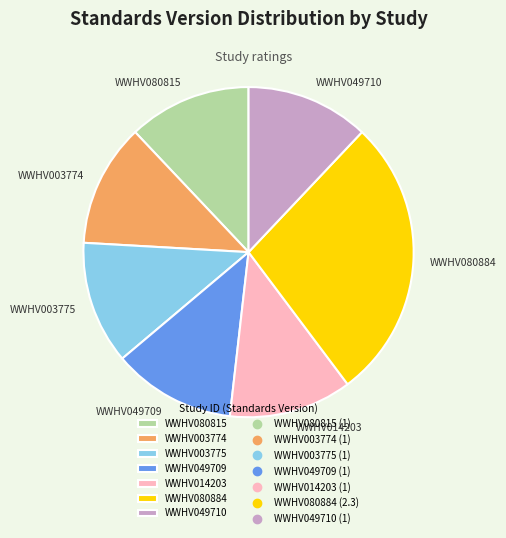

True or false: WWHV049710 accounts for 12% of the total.

True